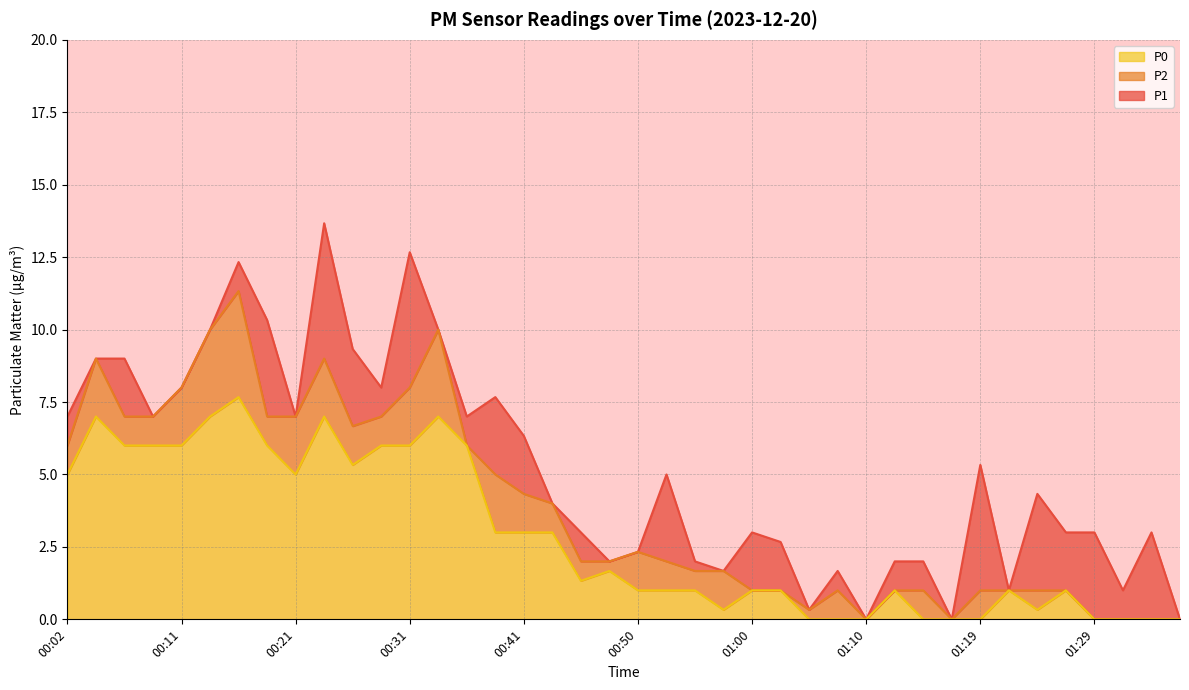

Rank the series by their average value, from lowest to highest.

P0, P2, P1